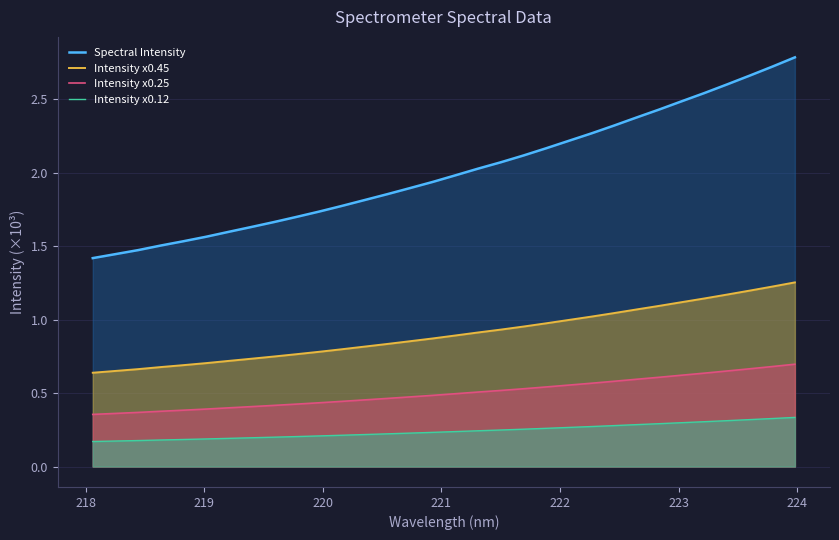

What is the lowest value of the Intensity x0.45 series?

0.6